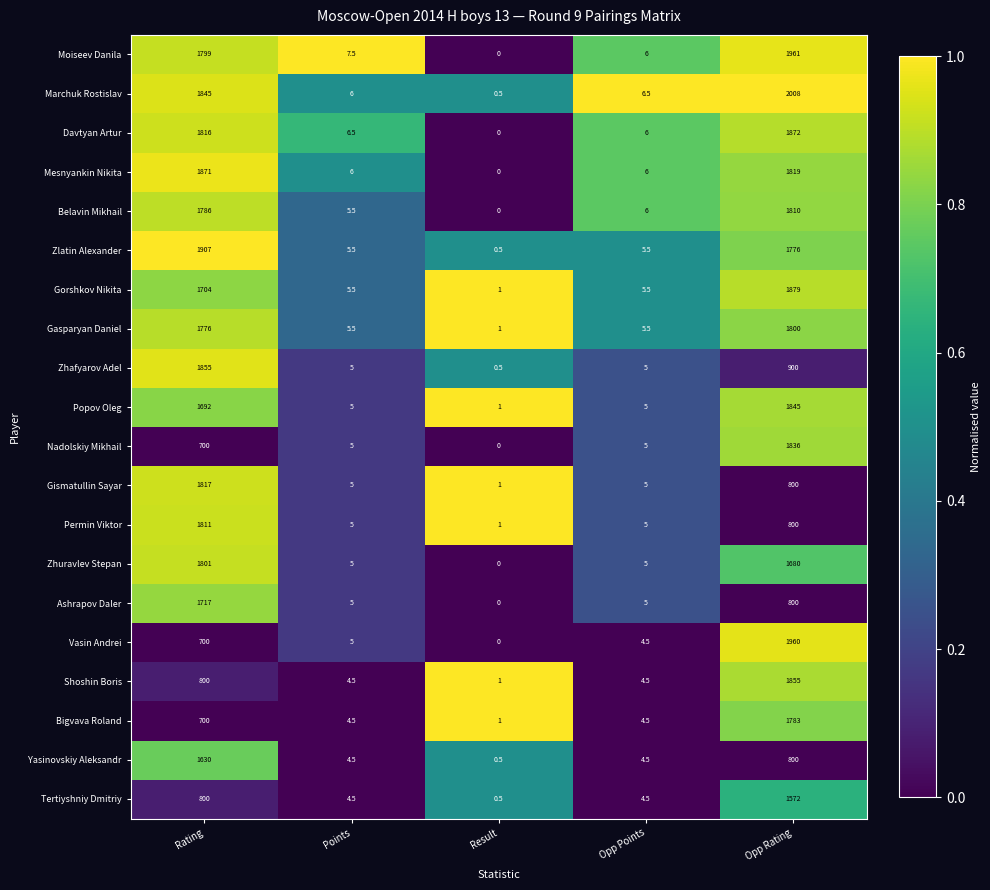

What is the total value across all series at Opp Points?

104.5